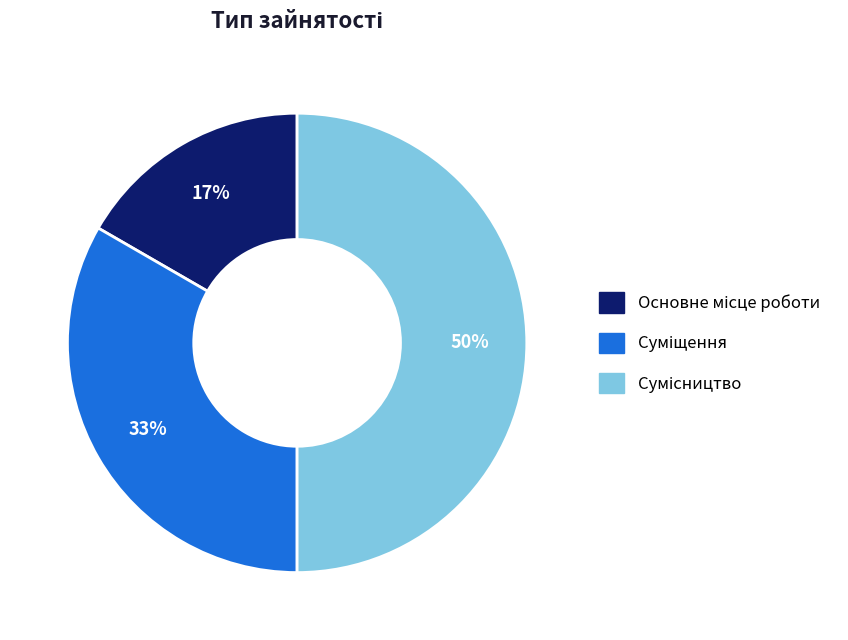

What is the change in value from Суміщення to Сумісництво?

+1